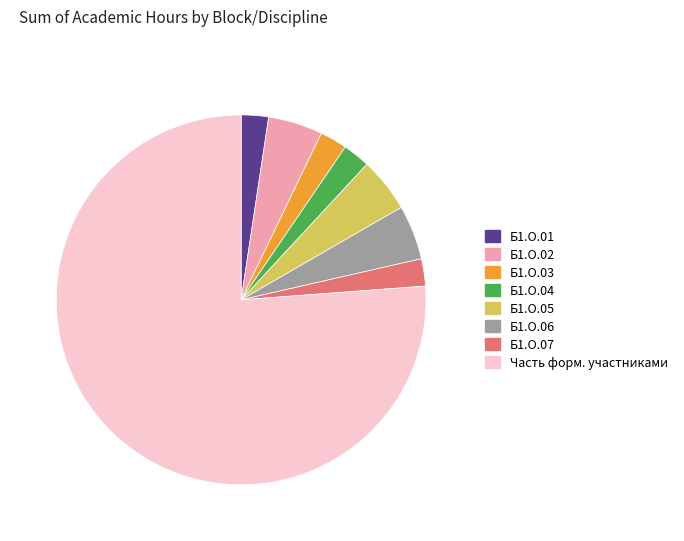

Is the sum of Б1.О.02 and Б1.О.03 greater than half?

No